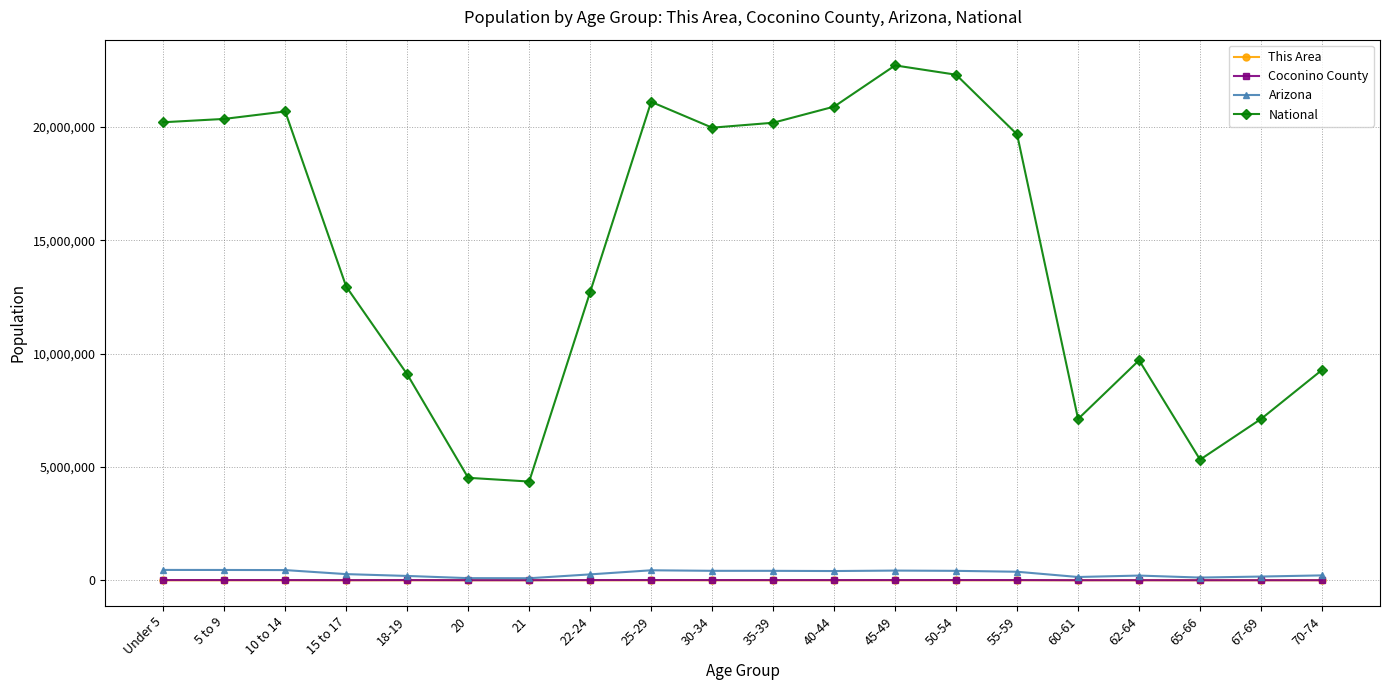

True or false: National and Arizona cross at least once.

False